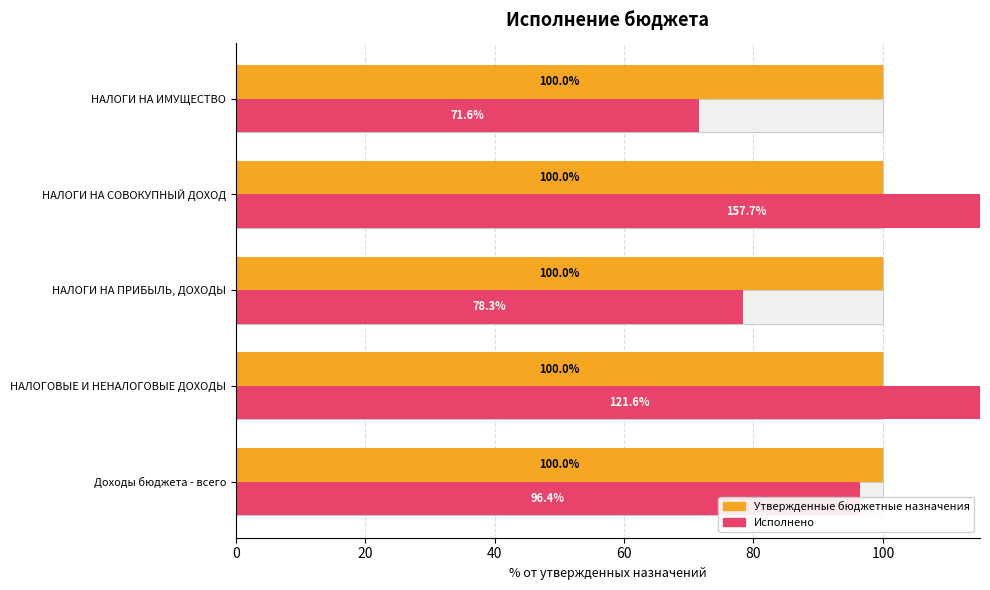

What is the value of the Исполнено bar at the 1st from the left?

96.4